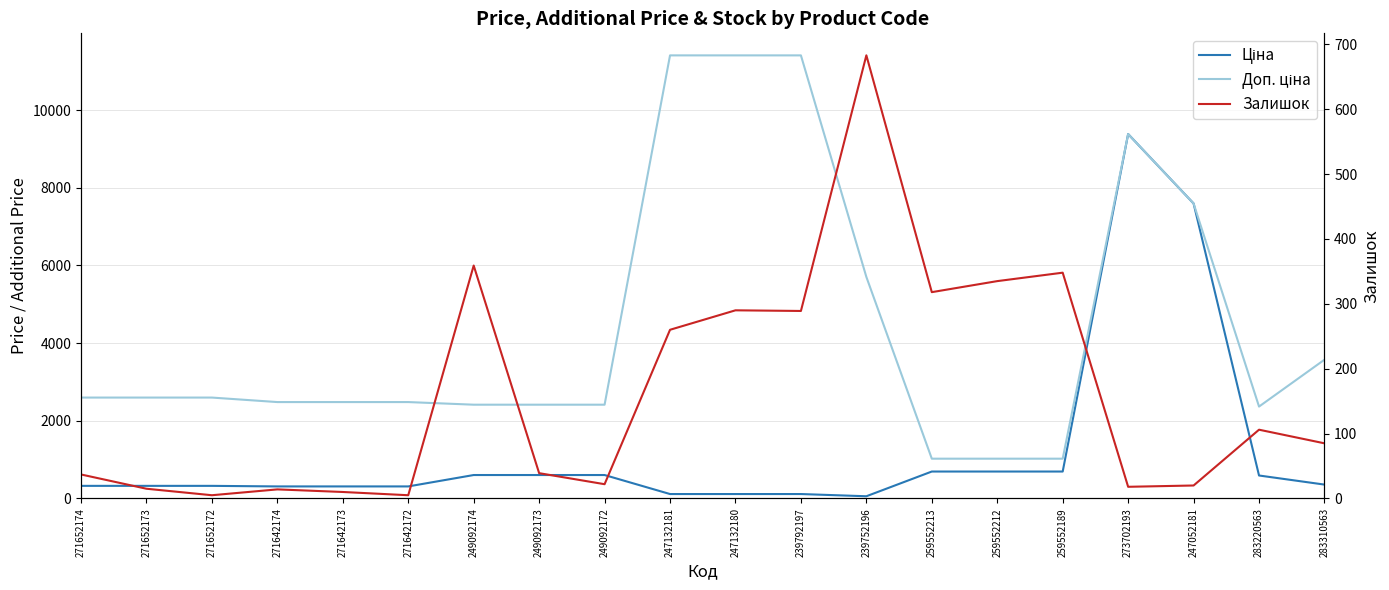

Reading left to right, extract all data points from this chart.

Ціна: 324.8	324.8	324.8	310.3	310.3	310.3	603.7	603.7	603.7	114.1	114.1	114.1	57.0	693.7	693.7	693.7	9384.0	7596.5	591.6	357.4
Доп. ціна: 2598.3	2598.3	2598.3	2482.4	2482.4	2482.4	2414.8	2414.8	2414.8	11410.0	11410.0	11410.0	5705.0	1024.6	1024.6	1024.6	9384.0	7596.5	2366.5	3573.9
Залишок: 37.0	15.0	5.0	14.0	10.0	5.0	359.0	39.0	22.0	260.0	290.0	289.0	683.0	318.0	335.0	348.0	18.0	20.0	106.0	85.0